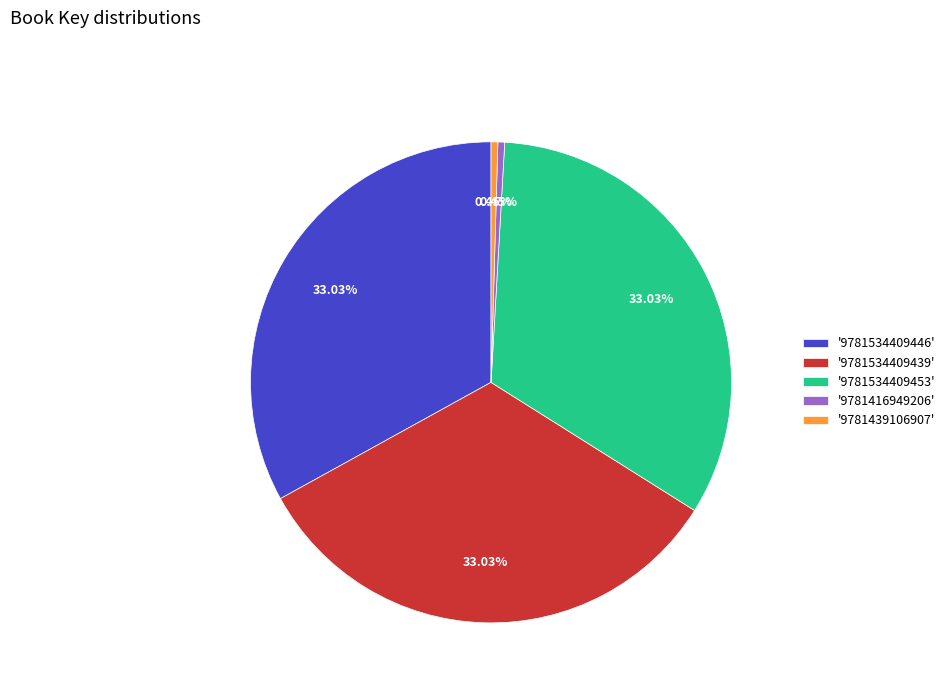

Is the sum of '9781534409439' and '9781534409446' greater than half?

Yes